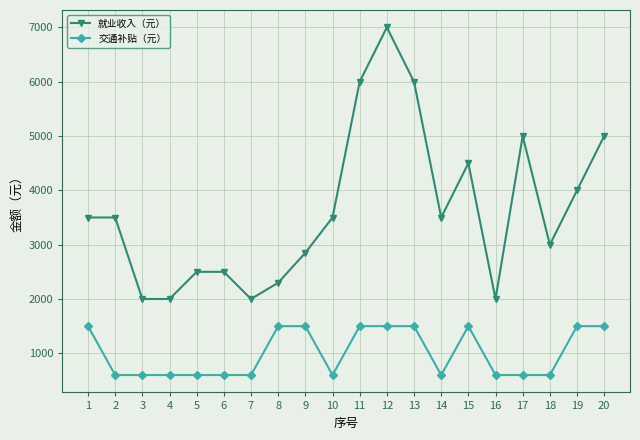

How many lines are shown in the chart?

2